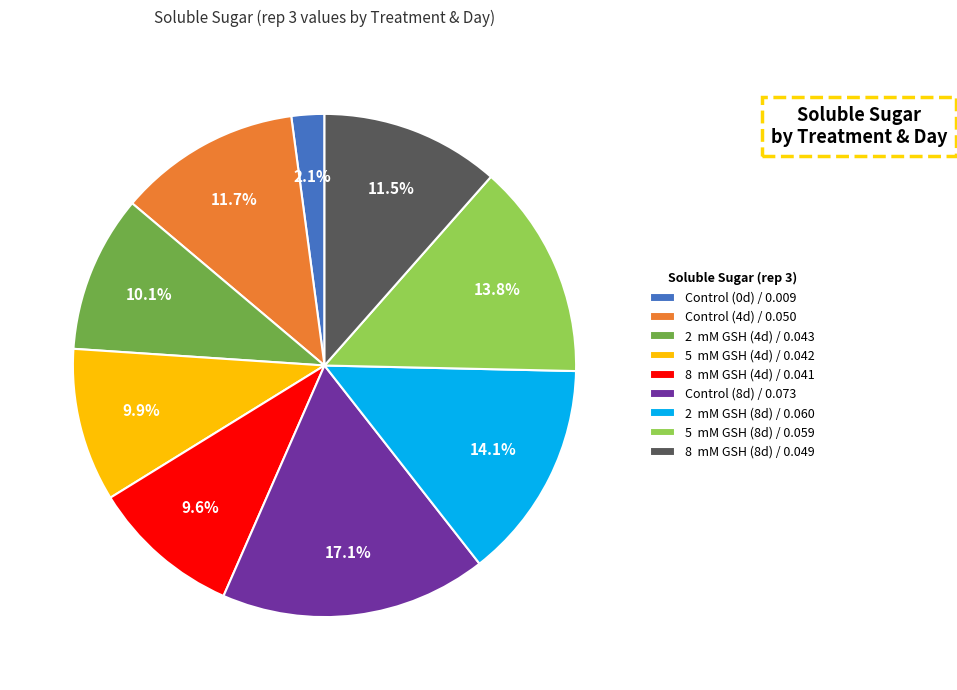

Which slice is the largest?

Control (8d)